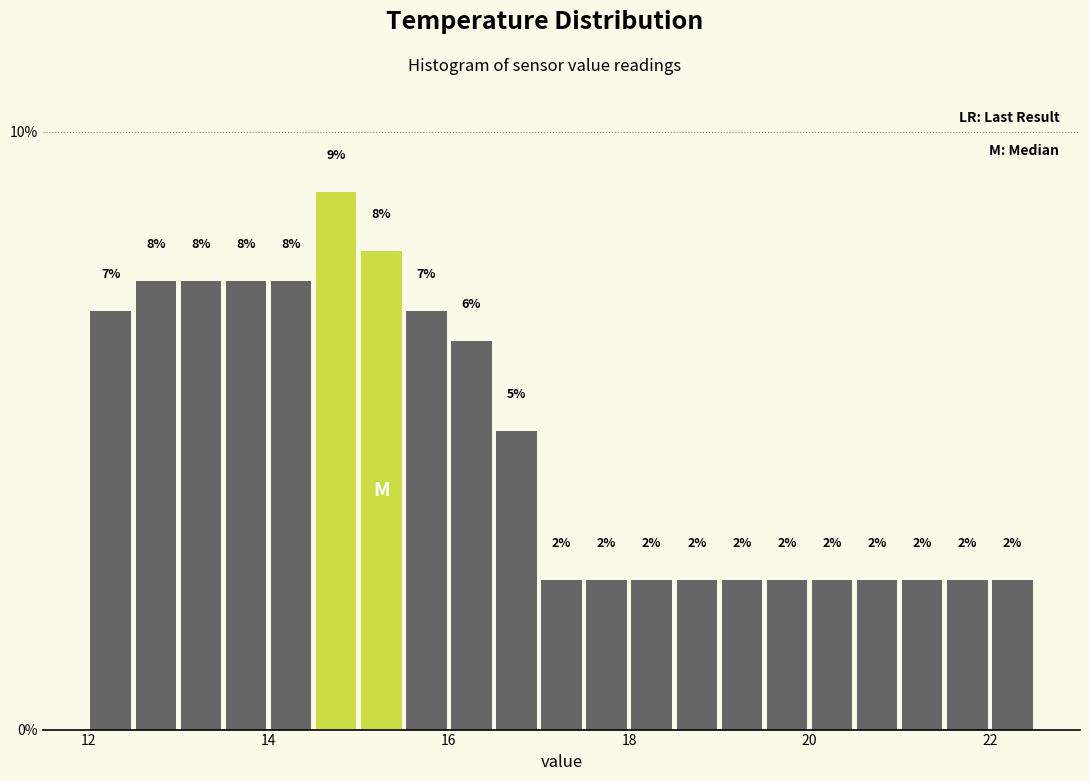

Around what value on the x-axis is the tallest bar? Give the approximate position of its centre, as read against the axis.

14.8